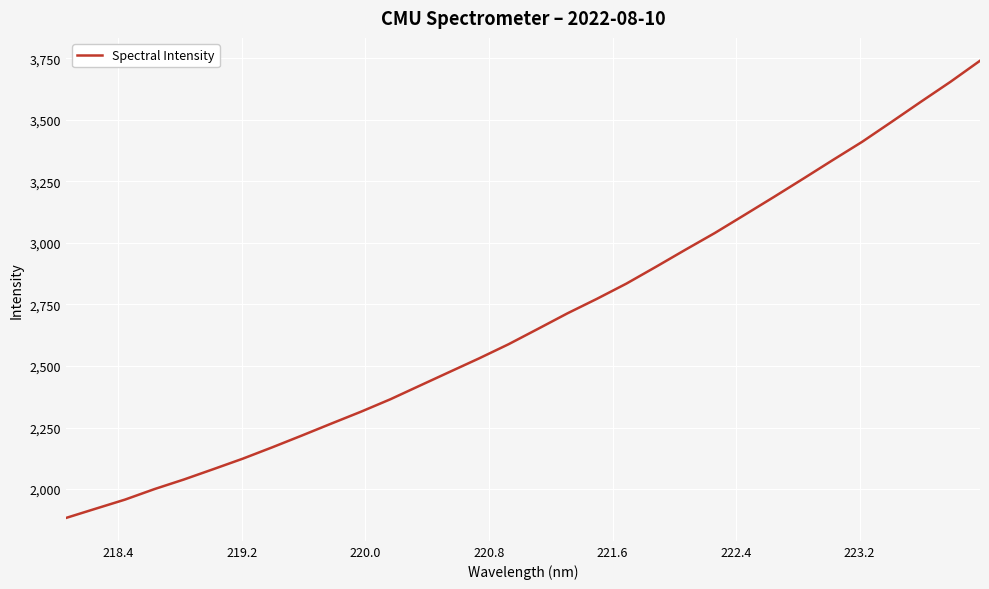

What is the difference between the maximum and minimum values?

1856.8